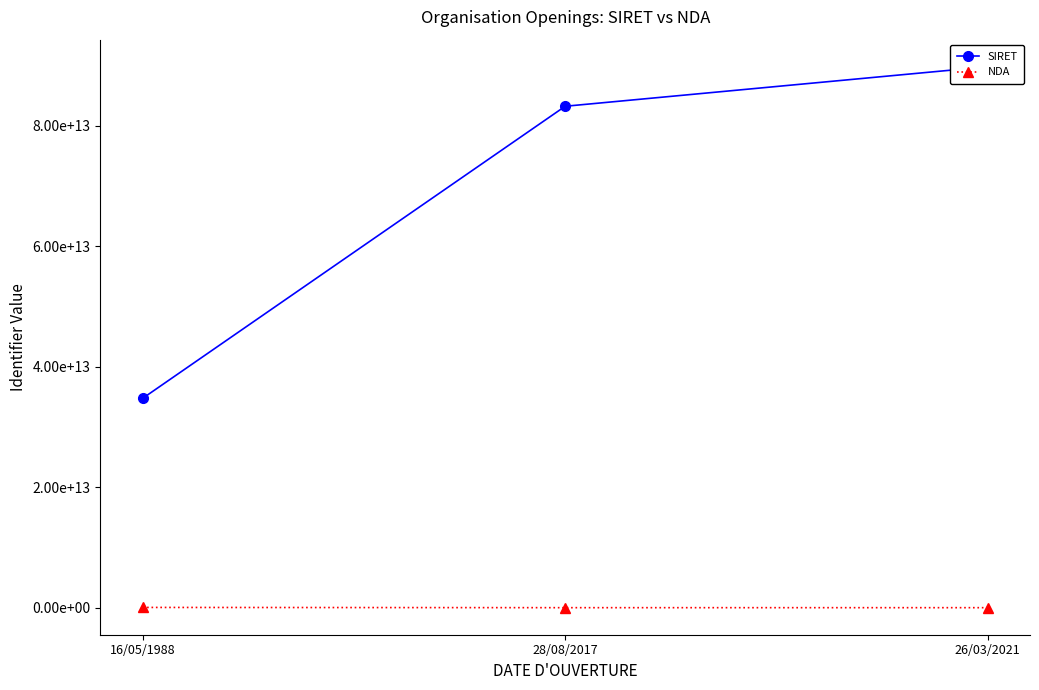

Which label corresponds to the largest value in the chart?

26/03/2021